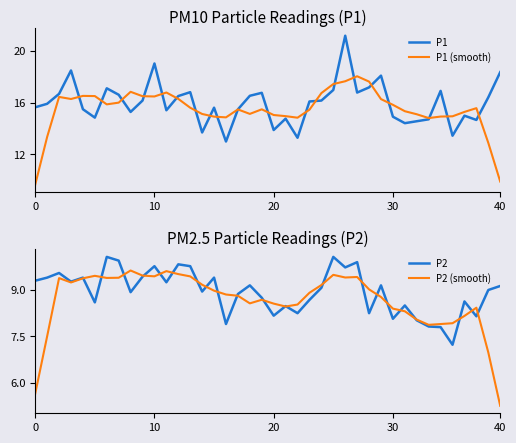

What is the label of the 17th point from the left?

16